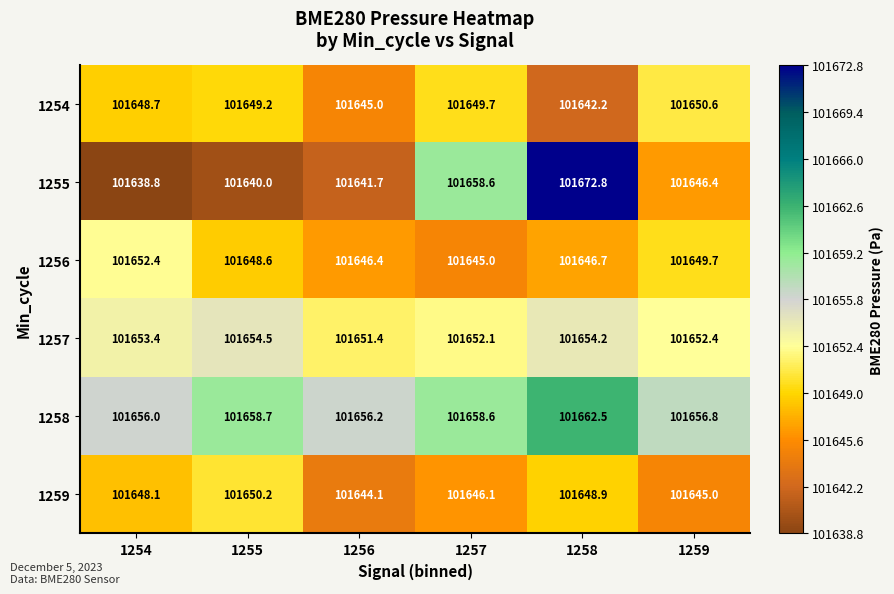

How many categories are shown in the chart?

6